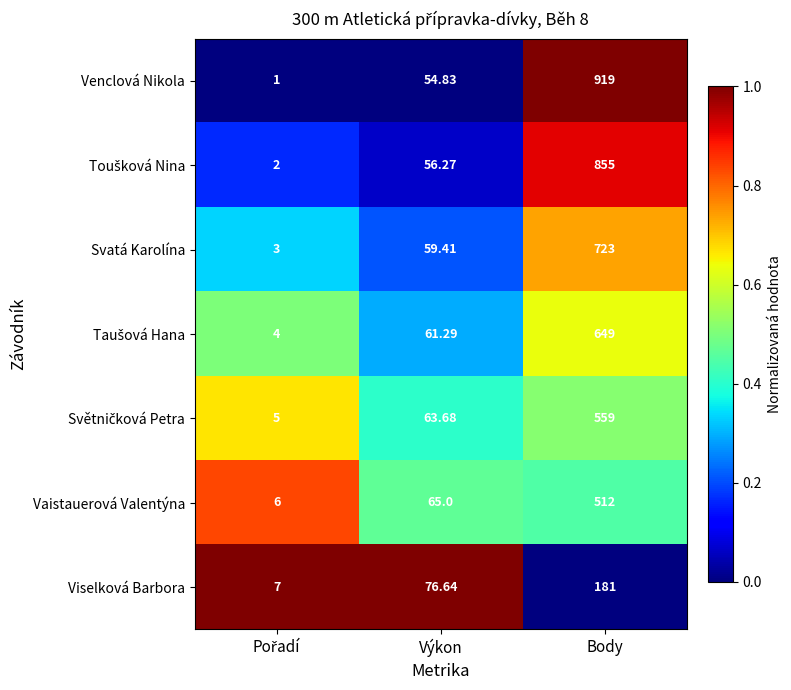

At which label is Vaistauerová Valentýna closest to 259?

Výkon